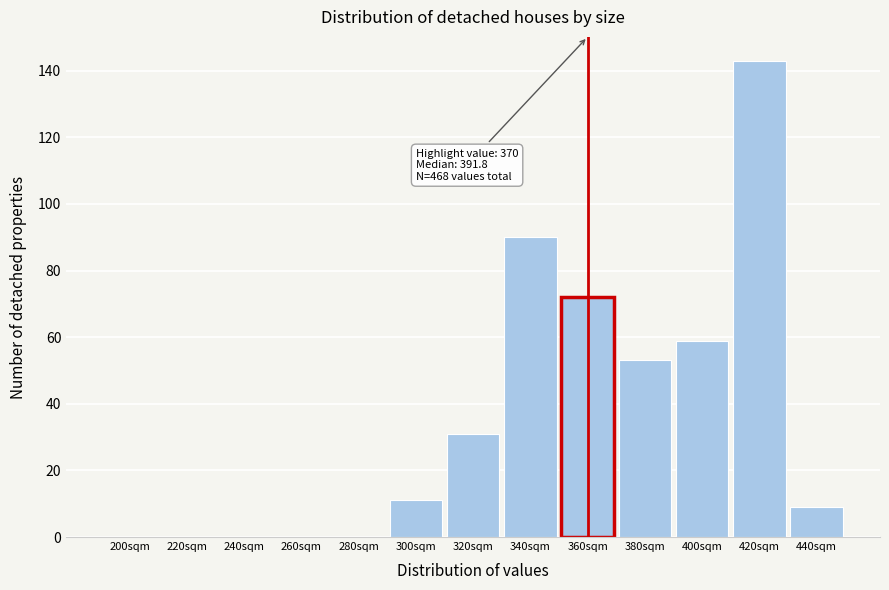

Reading left to right, list all the values displayed in this chart.

200sqm=0	220sqm=0	240sqm=0	260sqm=0	280sqm=0	300sqm=11	320sqm=31	340sqm=90	360sqm=72	380sqm=53	400sqm=59	420sqm=143	440sqm=9